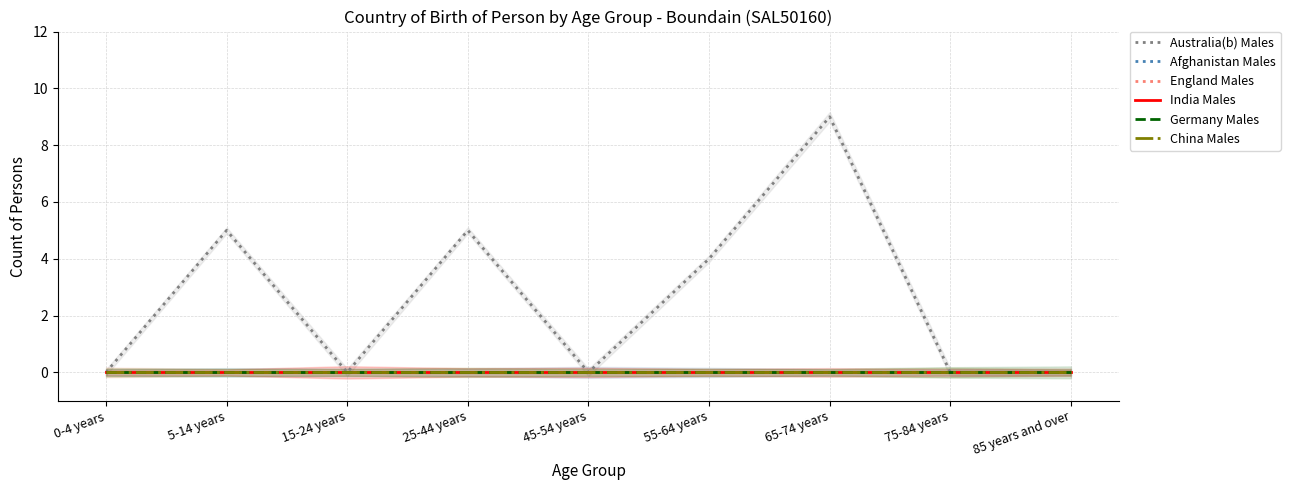

Is this an area chart (filled region under the line)?

No